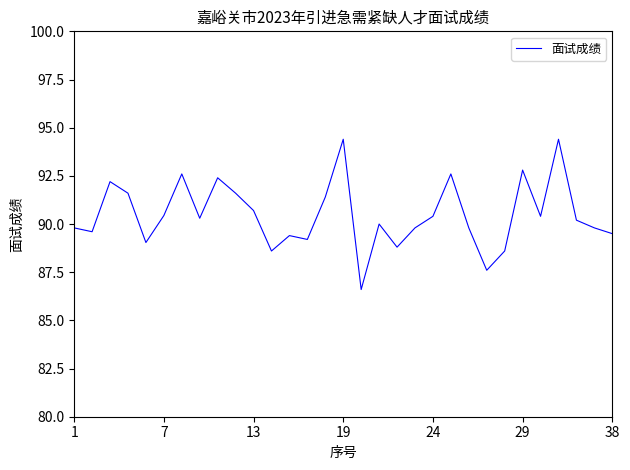

How many lines are shown in the chart?

1